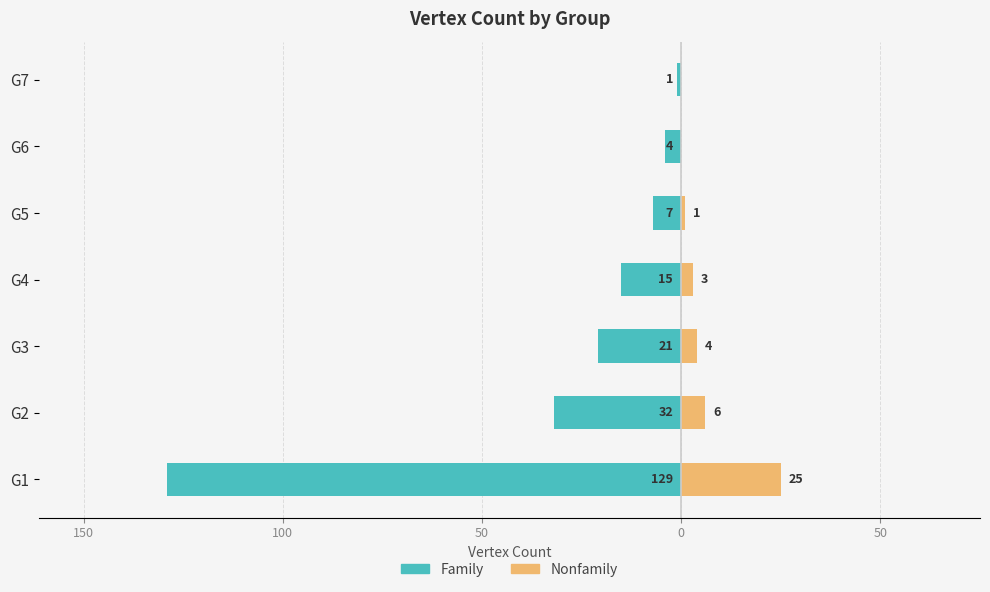

The Nonfamily series shows 0 at G7. True or false?

True